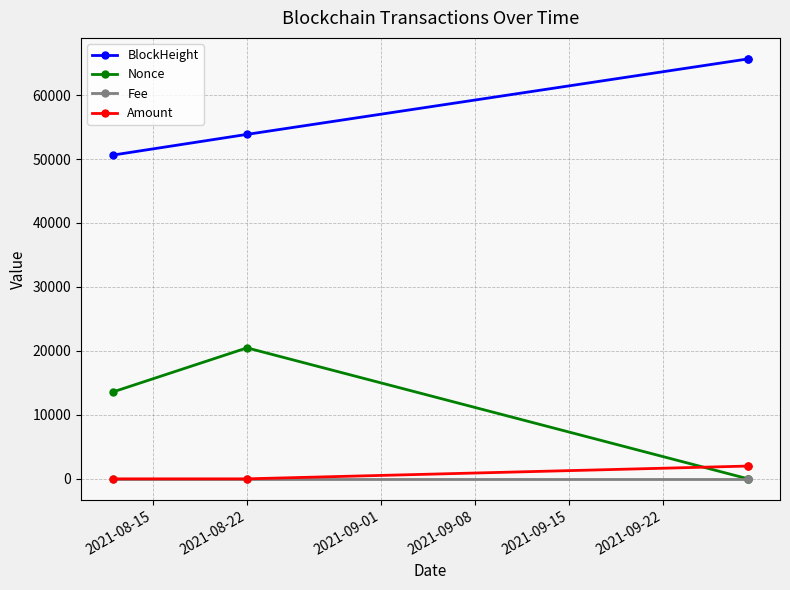

What is the minimum value for BlockHeight?

50615.0